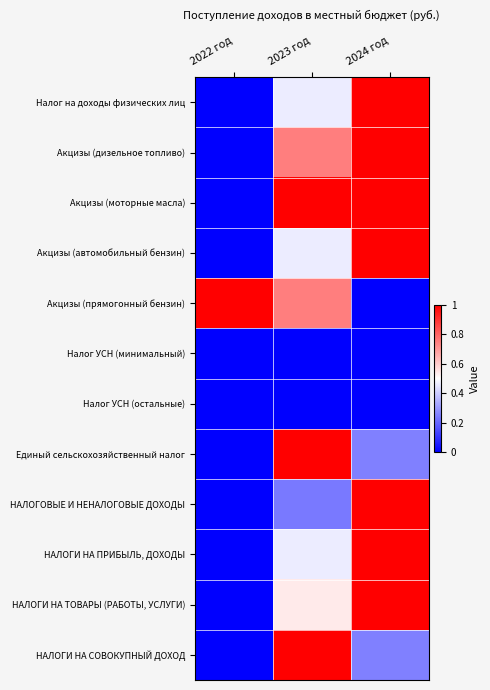

Between 2023 год and 2022 год, which is larger?

2023 год